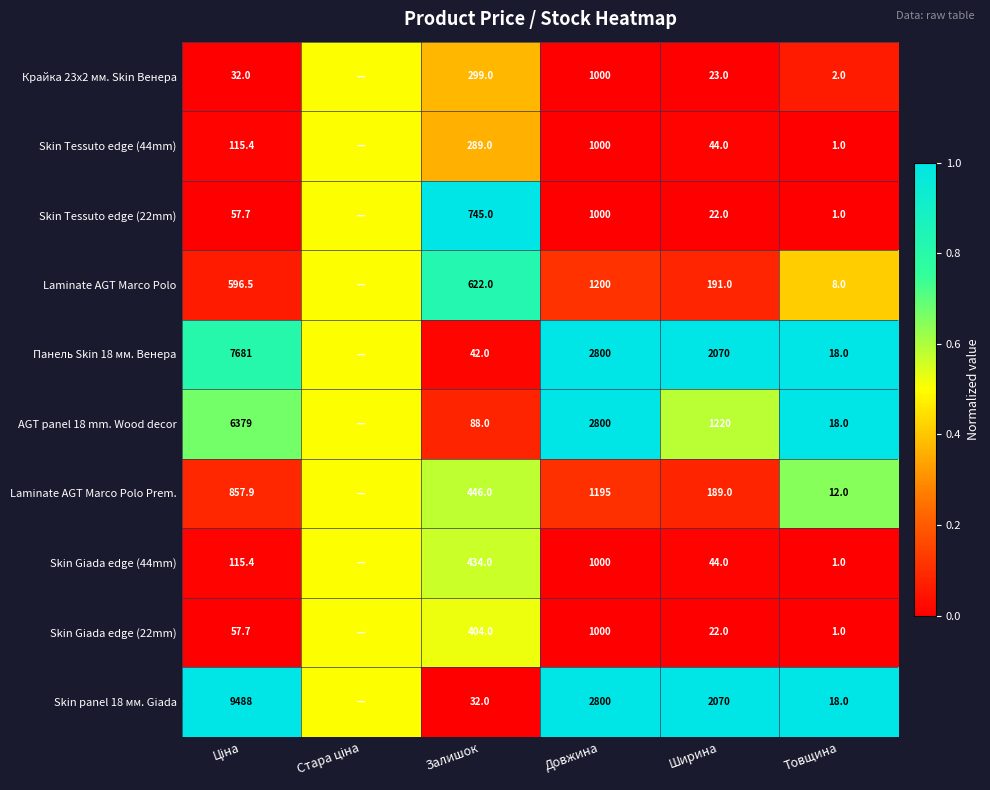

Is the value of Skin Tessuto edge (22mm) at Залишок greater than the value of Крайка 23x2 мм. Skin Венера at Ширина?

Yes